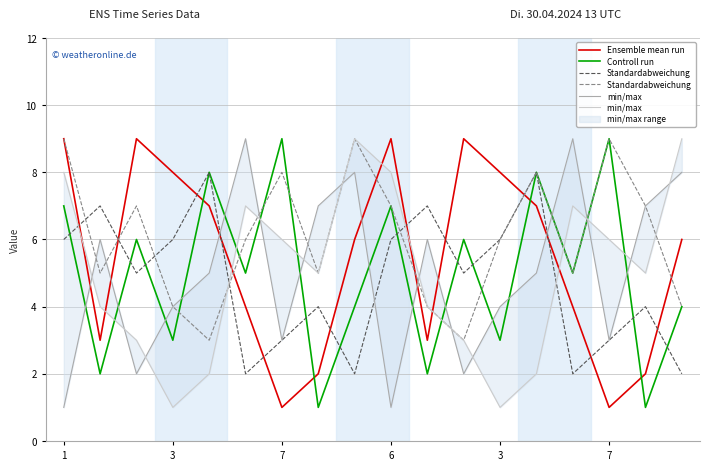

Which series changed the most between 3 and 15?

Controll run